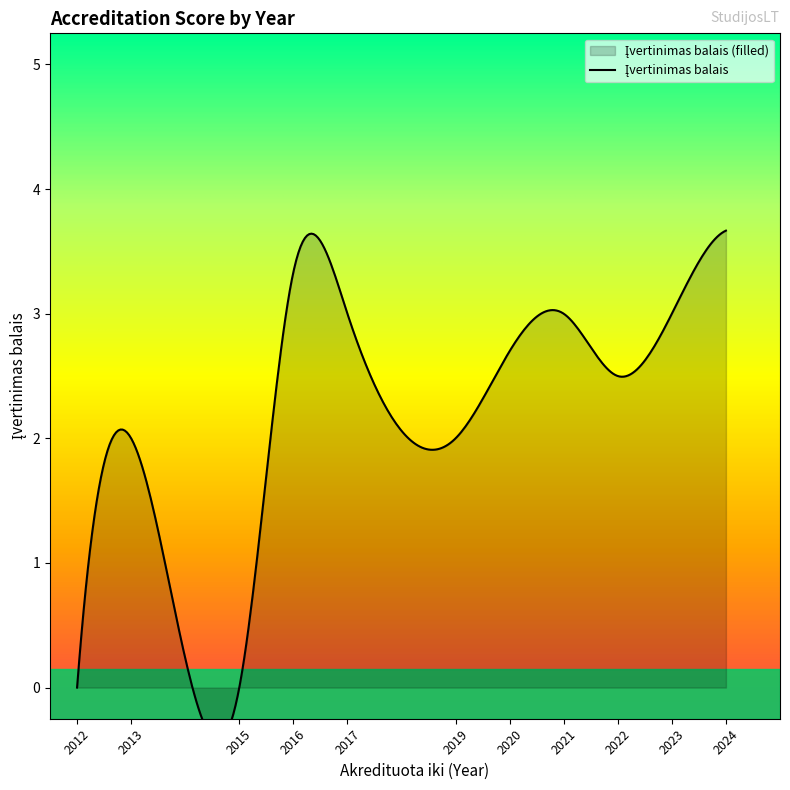

What is the difference between the second highest and second lowest values?

4